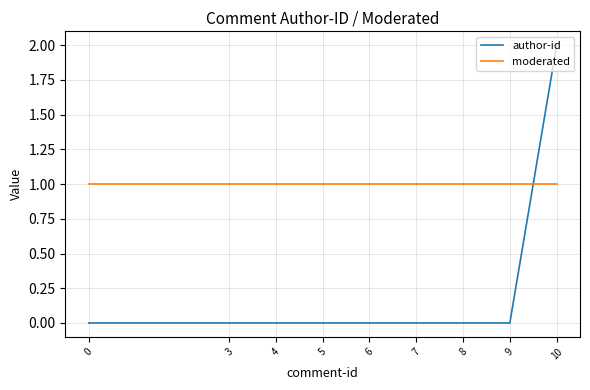

Rank the series by their average value, from lowest to highest.

author-id, moderated